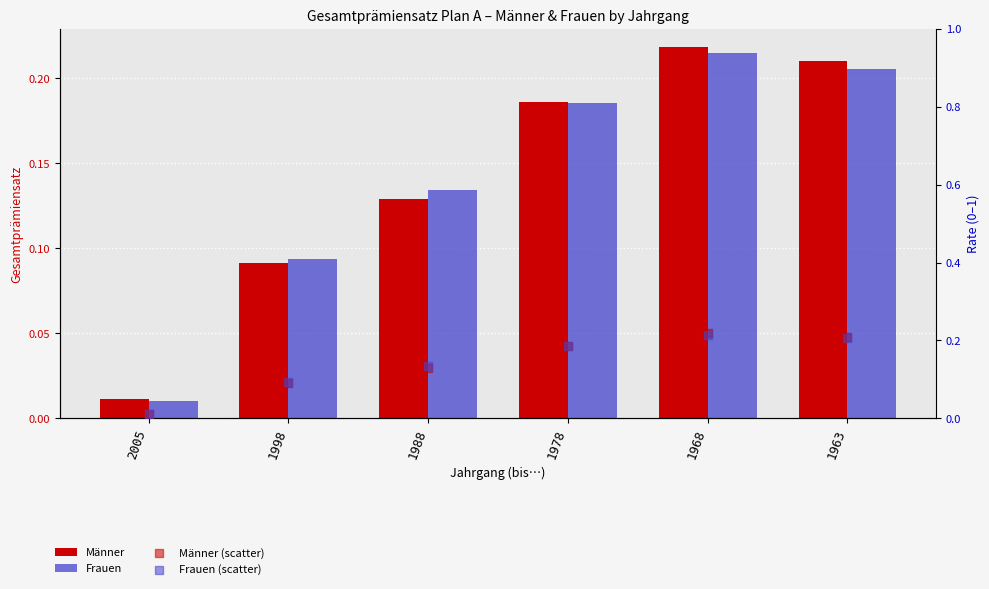

Which series has the widest spread of Y values?

Männer